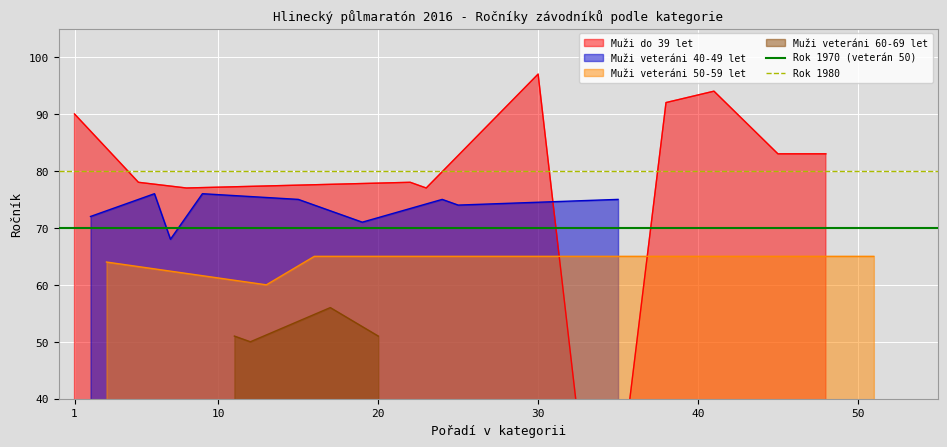

What is the maximum value for Muži veteráni 40-49 let?

76